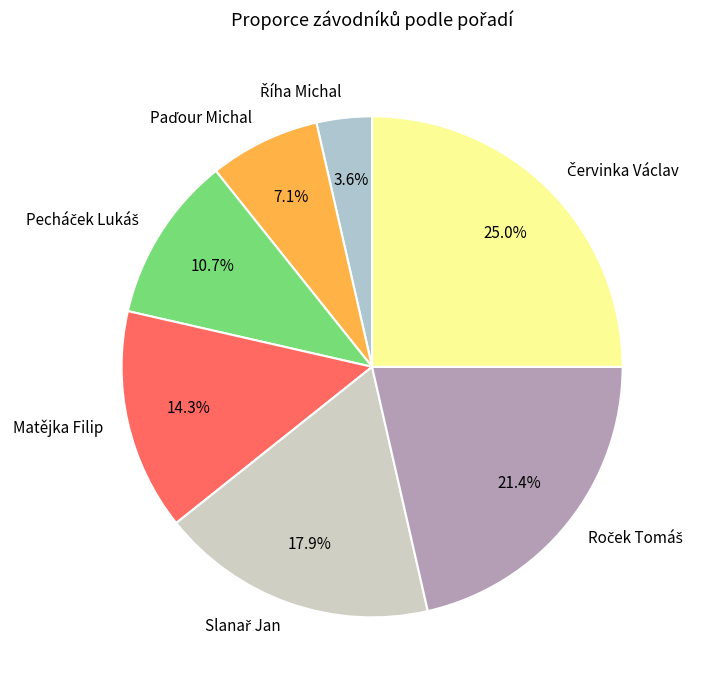

Is there any slice that represents more than half of the pie?

No